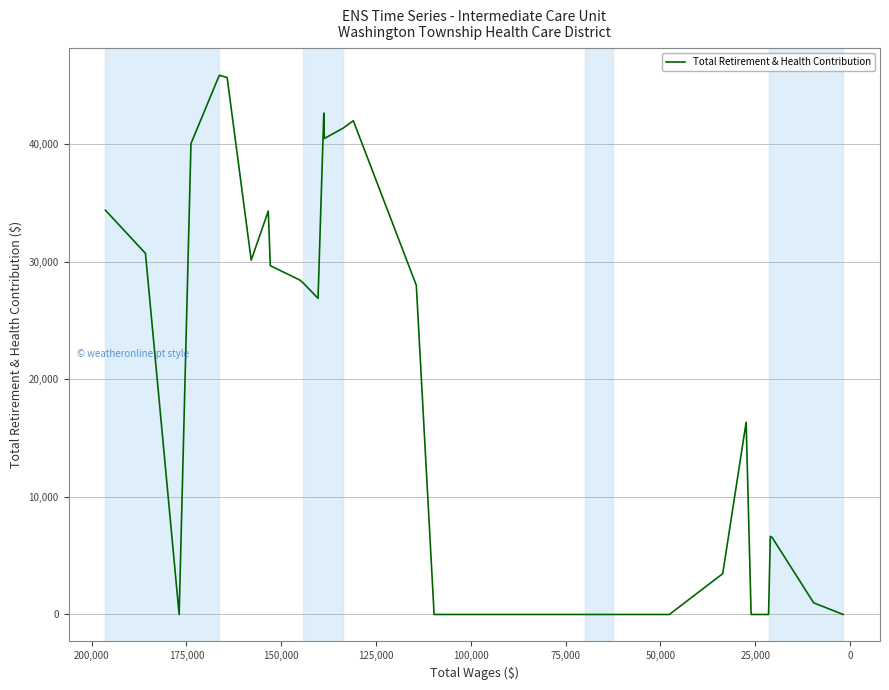

What is the average value?

17216